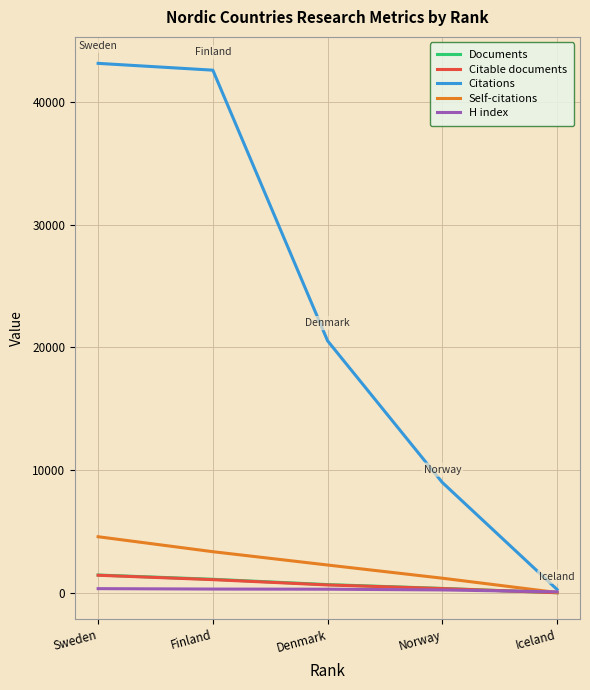

List the labels in order of Self-citations value, smallest first.

Iceland, Norway, Denmark, Finland, Sweden